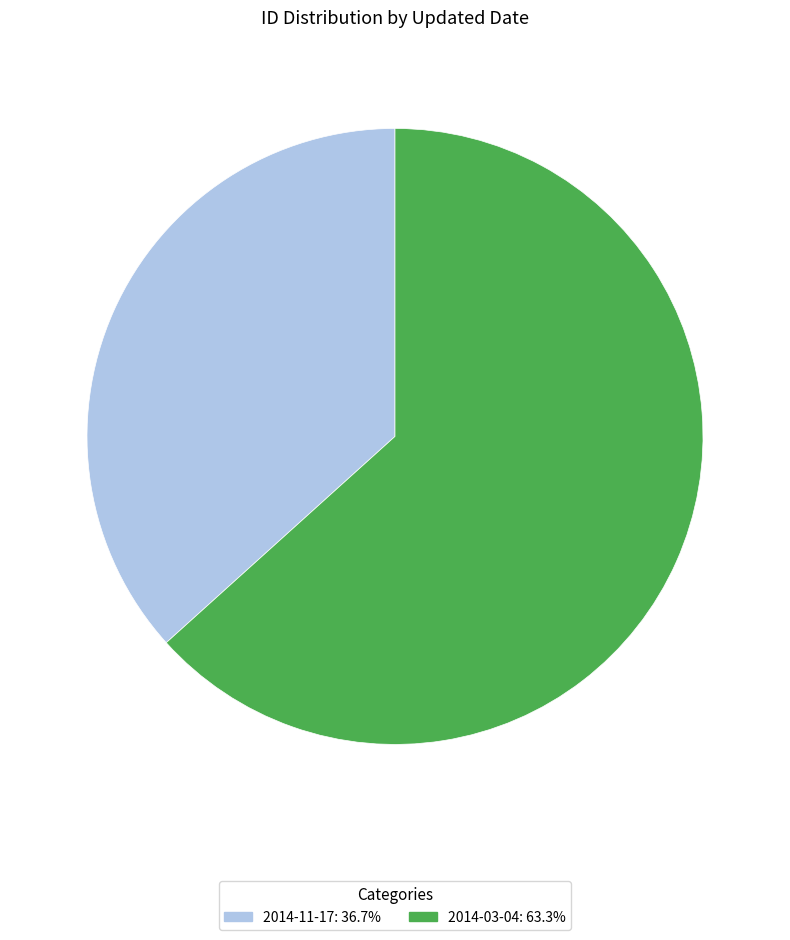

Approximately how many times larger is the value at 2014-03-04: 63.3% compared to 2014-11-17: 36.7%?

1.7